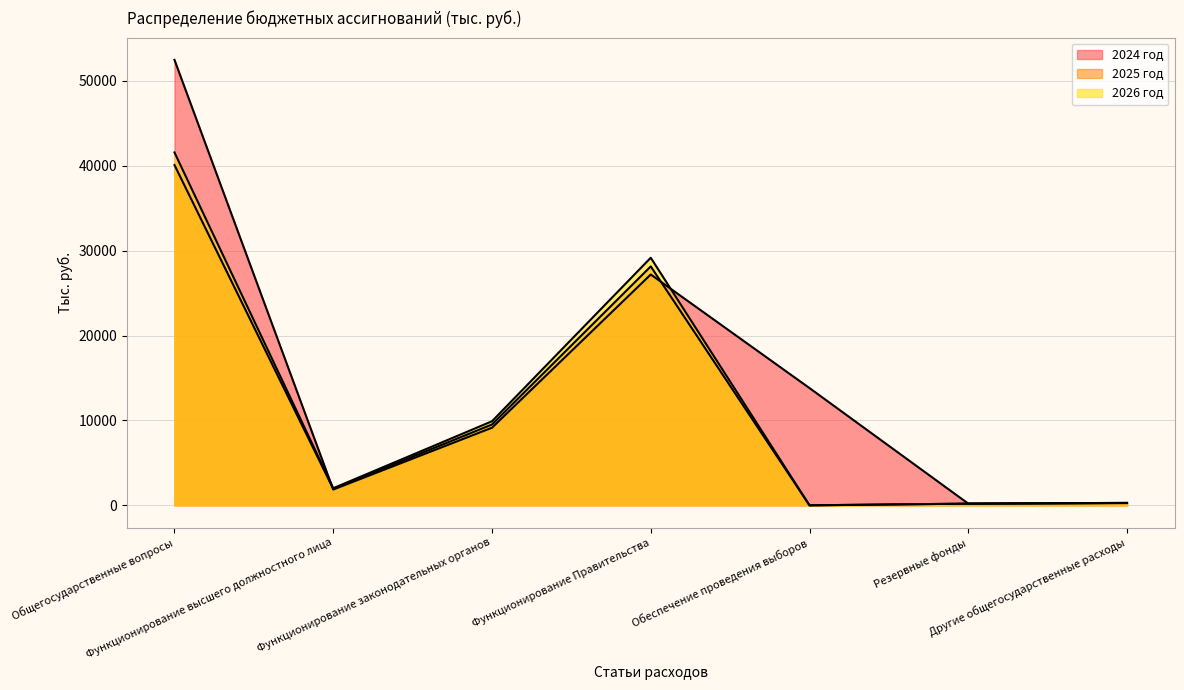

True or false: 2025 год has more than 2 interior local peaks.

False